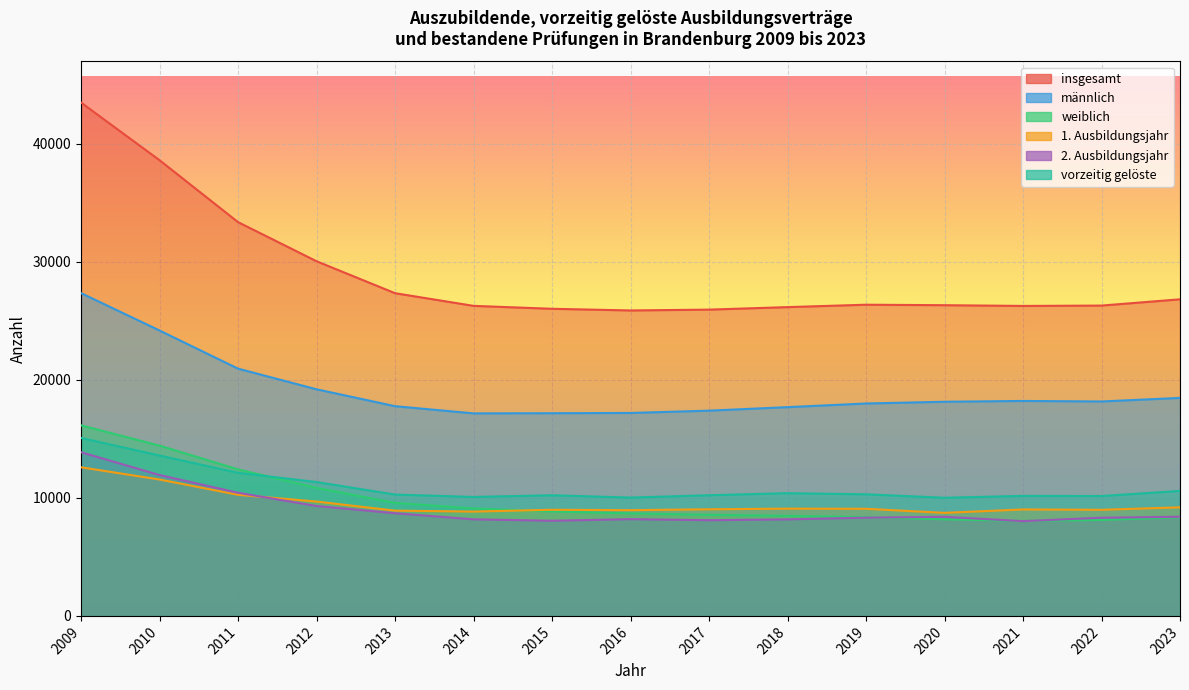

Reading left to right, extract all data points from this chart.

insgesamt: 43489	38604	33358	30045	27338	26265	26017	25876	25946	26159	26362	26321	26259	26289	26820
männlich: 27345	24178	20946	19197	17766	17157	17170	17192	17387	17685	17994	18141	18210	18165	18468
weiblich: 16144	14426	12412	10848	9572	9108	8847	8684	8559	8474	8368	8180	8049	8124	8352
1. Ausbildungsjahr: 12590	11555	10259	9688	8918	8838	8991	8958	9032	9087	9073	8729	9018	8988	9198
2. Ausbildungsjahr: 13864	11934	10432	9310	8699	8181	8062	8195	8108	8178	8323	8392	8028	8316	8400
vorzeitig gelöste: 15075	13586	12124	11340	10279	10077	10220	10025	10221	10397	10302	10009	10167	10155	10587